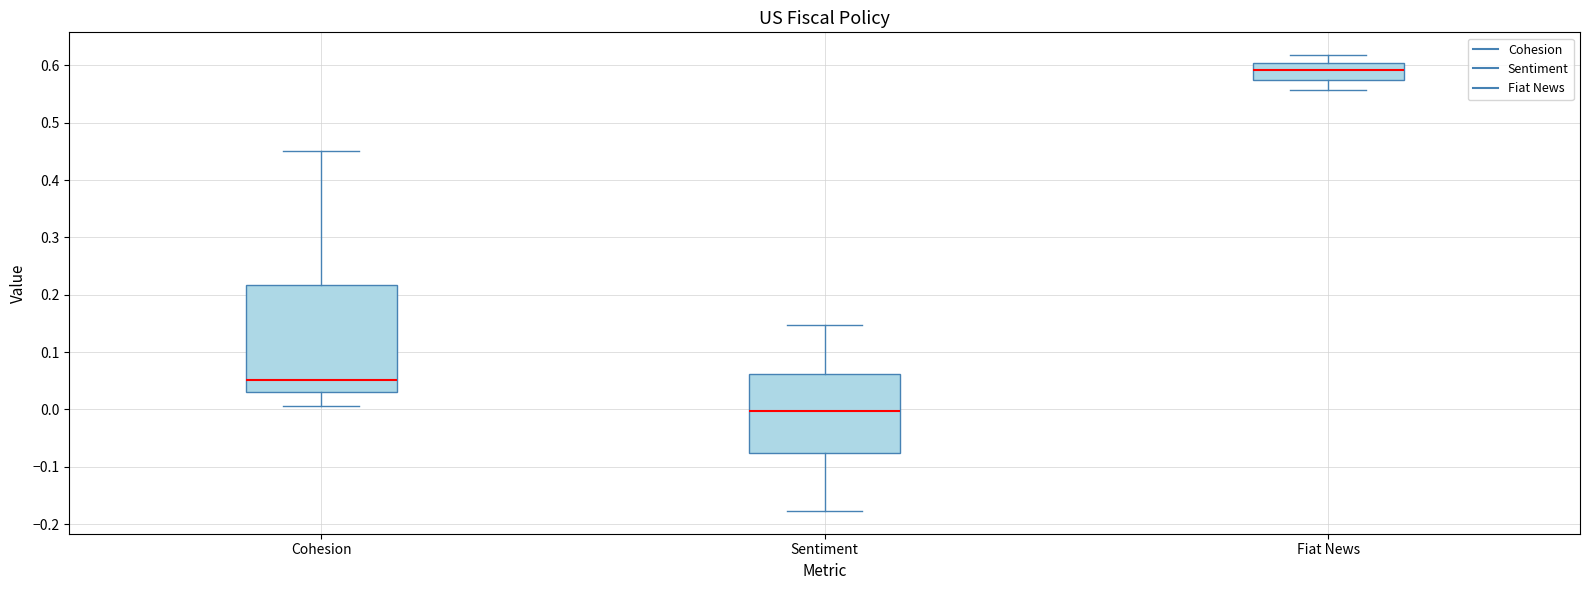

Which box is the tallest, from its lower edge to its upper edge?

Cohesion